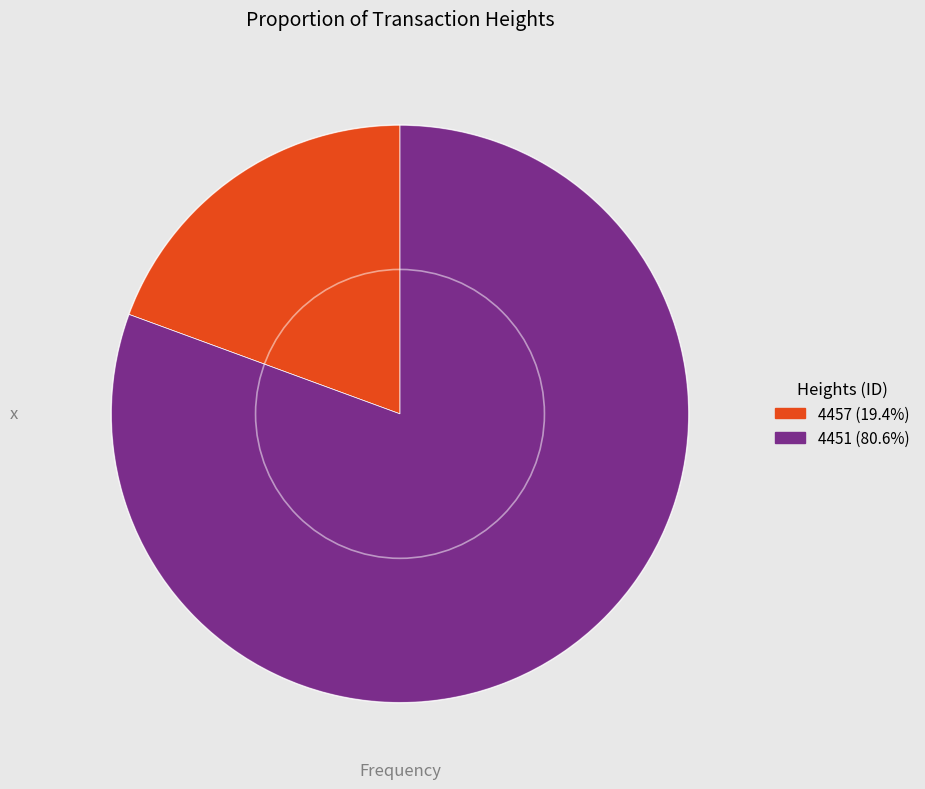

Is the sum of 4457 and 4451 greater than half?

Yes